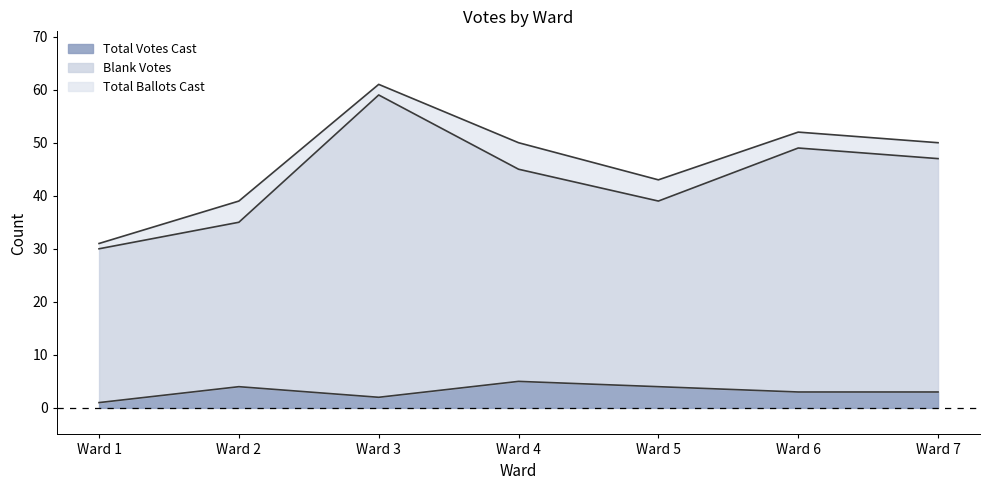

Where does the Total Votes Cast series first go above 3?

Ward 2